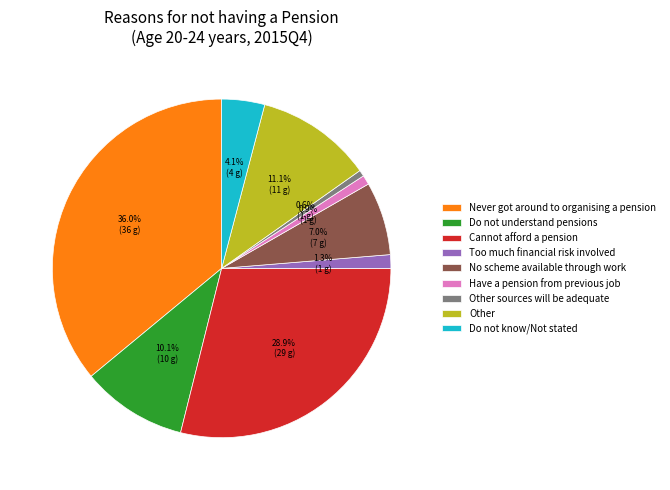

Which slice is the largest?

Never got around to organising a pension